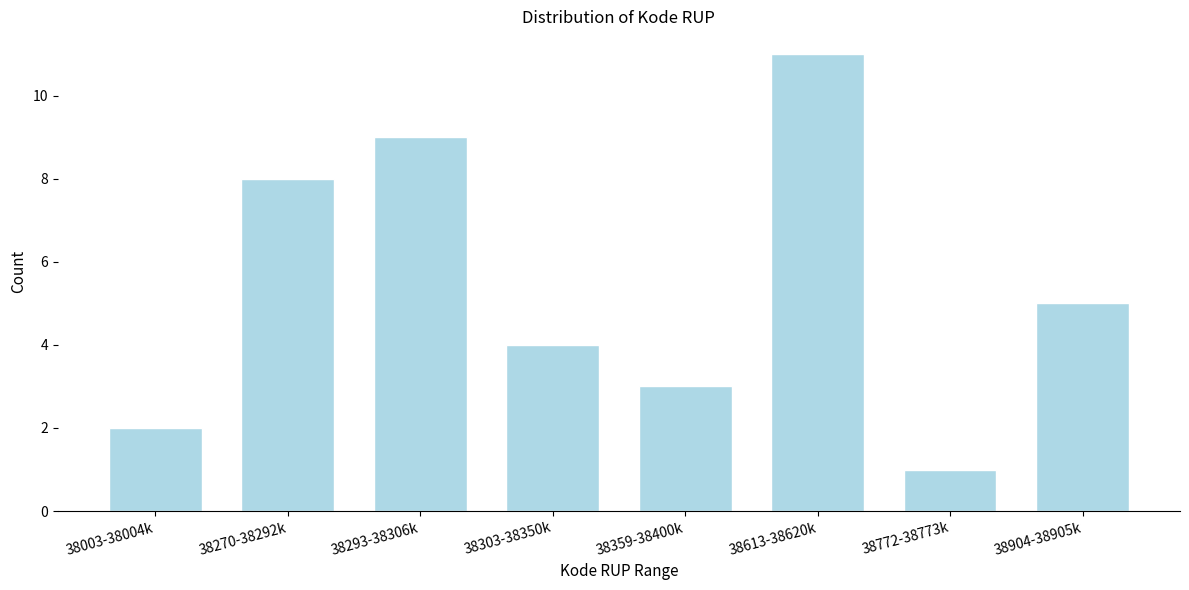

Reading left to right, transcribe all the data shown in this chart.

38003-38004k=2	38270-38292k=8	38293-38306k=9	38303-38350k=4	38359-38400k=3	38613-38620k=11	38772-38773k=1	38904-38905k=5